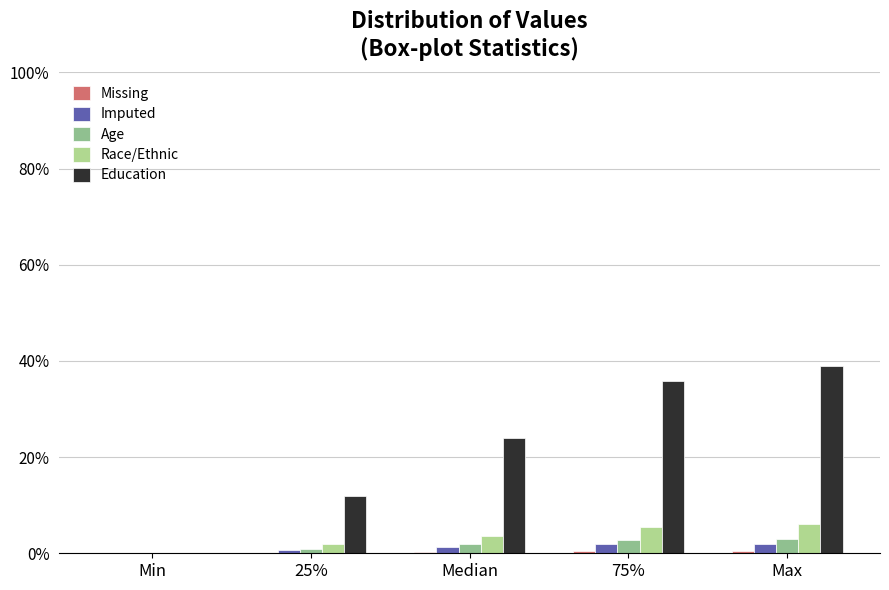

Which series has the largest total across all categories?

Education